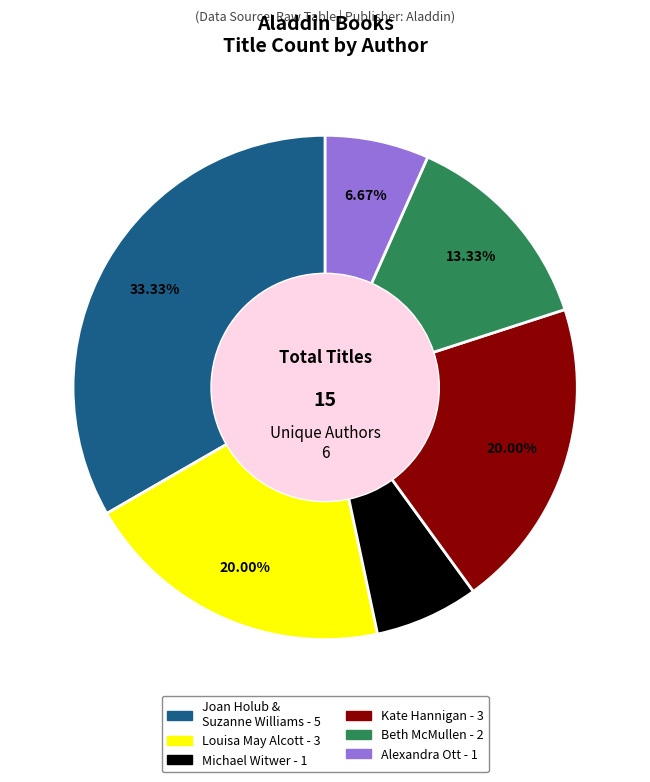

Is there a majority slice in this chart?

No